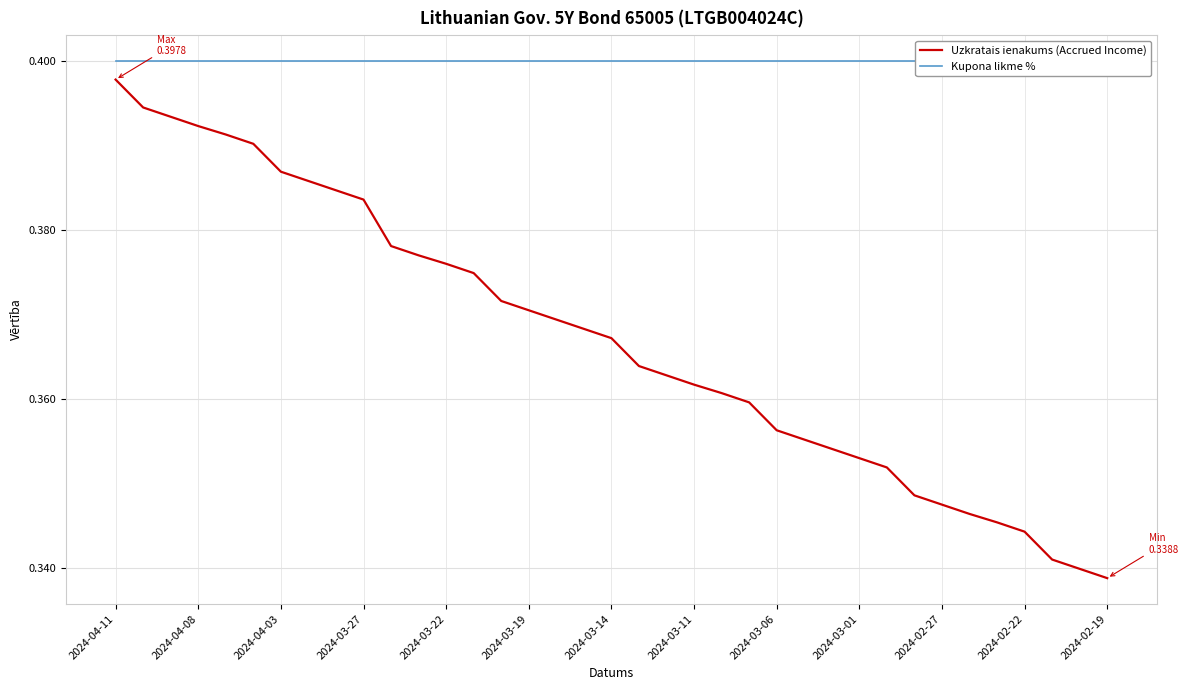

The value of Kupona likme % at 28 is 0.1. True or false?

False